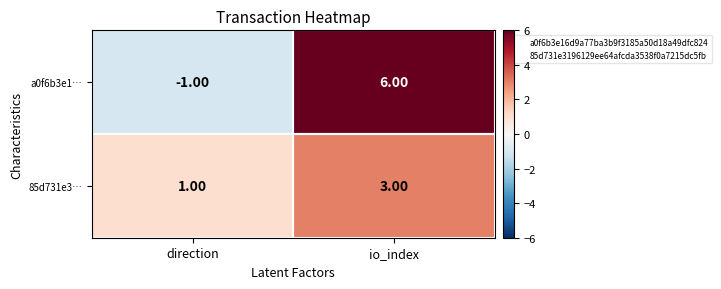

What is the sum of the a0f6b3e1… values at io_index and direction?

5